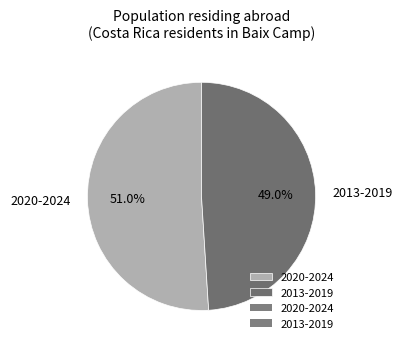

Combined, do 2020-2024 and 2013-2019 account for over 50%?

Yes